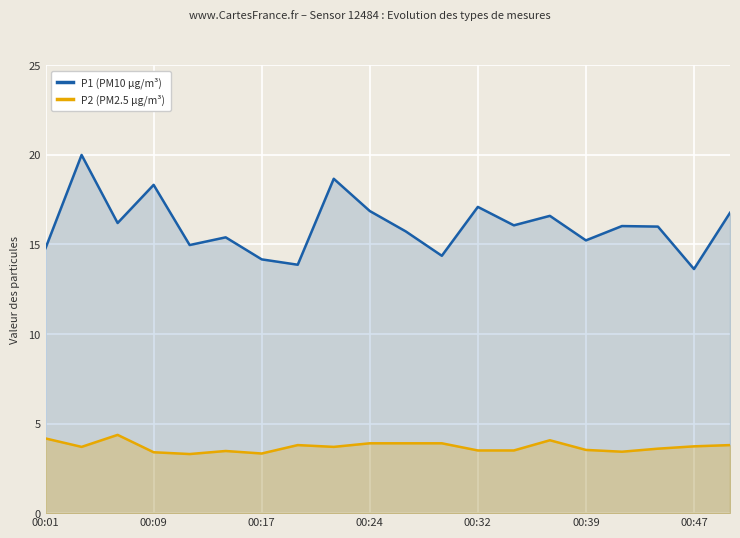

Reading left to right, list all the values displayed in this chart.

P1 (PM10 µg/m³): 14.8	20.0	16.2	18.3	15.0	15.4	14.2	13.9	18.7	16.9	15.7	14.4	17.1	16.1	16.6	15.2	16.0	16.0	13.6	16.8
P2 (PM2.5 µg/m³): 4.2	3.7	4.4	3.4	3.3	3.5	3.3	3.8	3.7	3.9	3.9	3.9	3.5	3.5	4.1	3.5	3.4	3.6	3.7	3.8